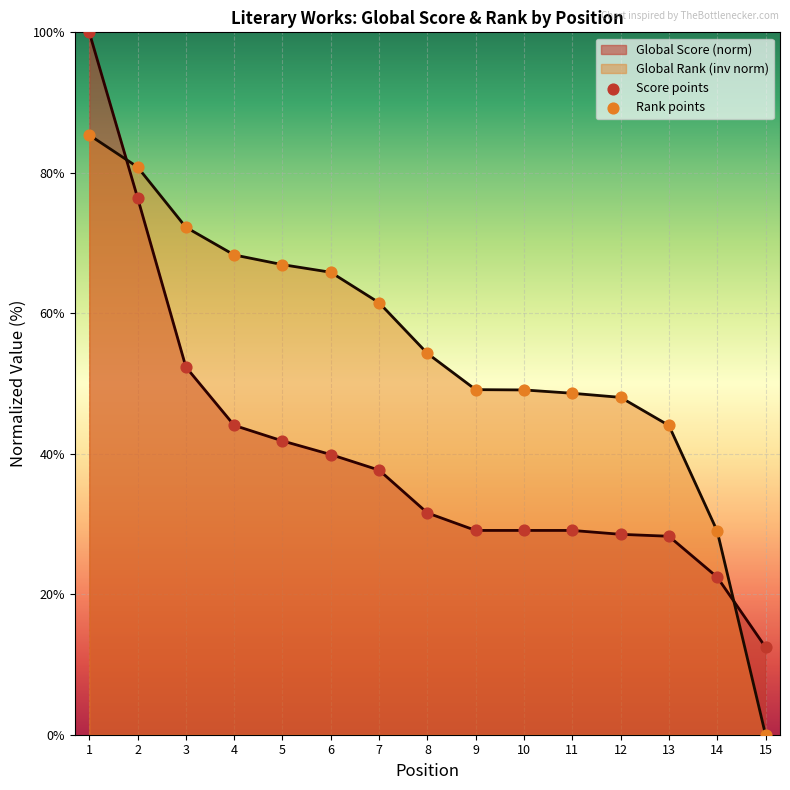

At which category is the sum across all series the highest?

1